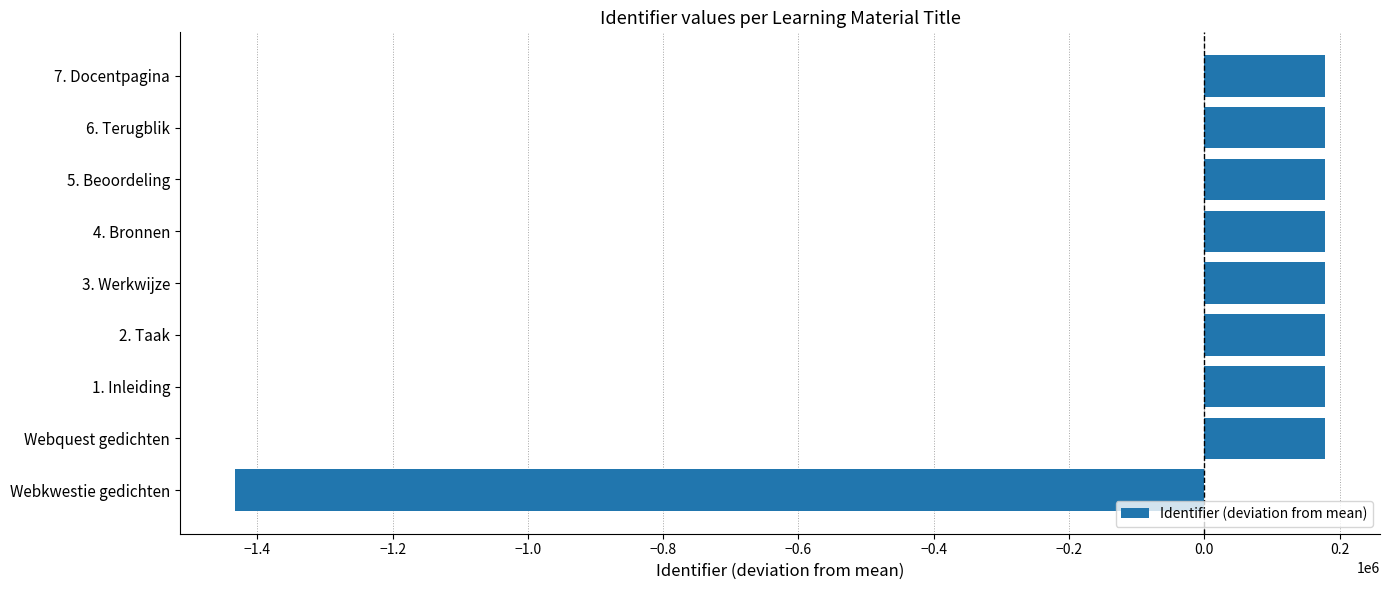

What is the difference between the second highest and second lowest values?

13.0